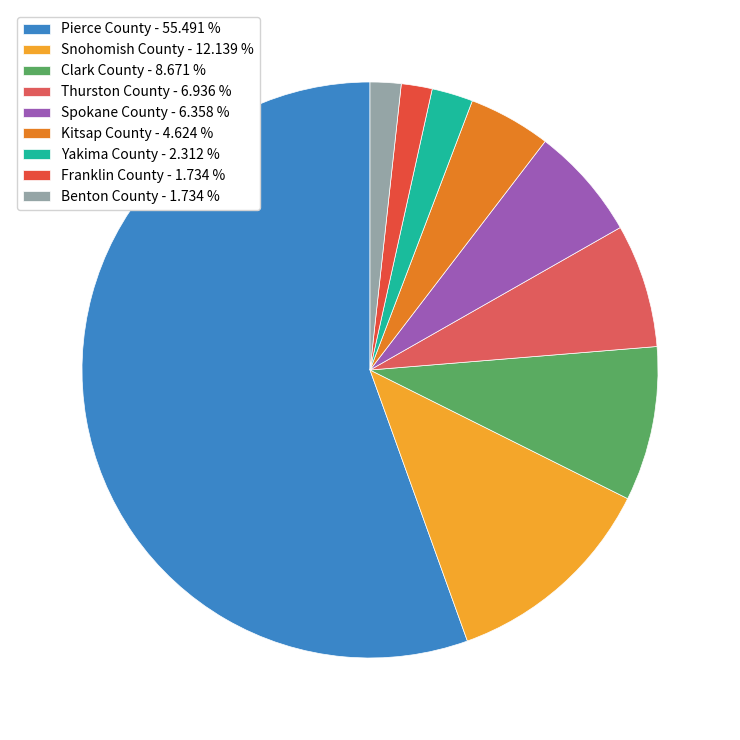

Is it true that Benton County is 2% of the pie?

True